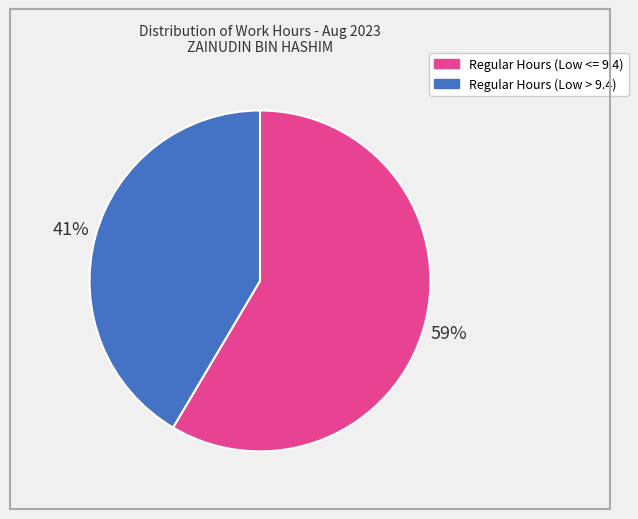

To the nearest percent, what is the average slice percentage?

50%